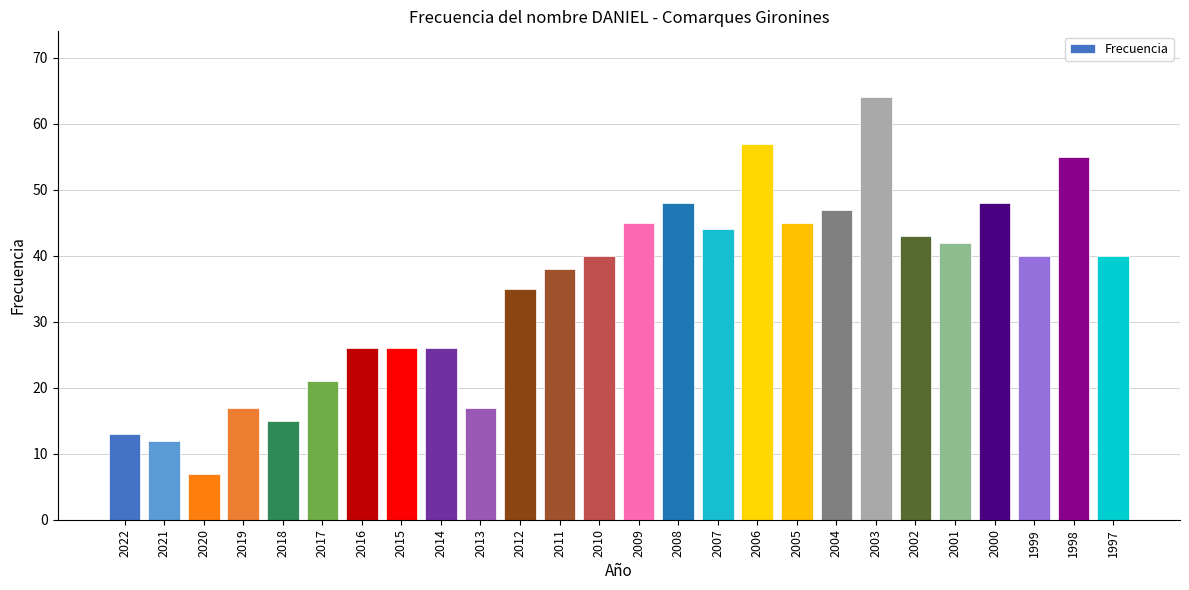

What is the average value?

35